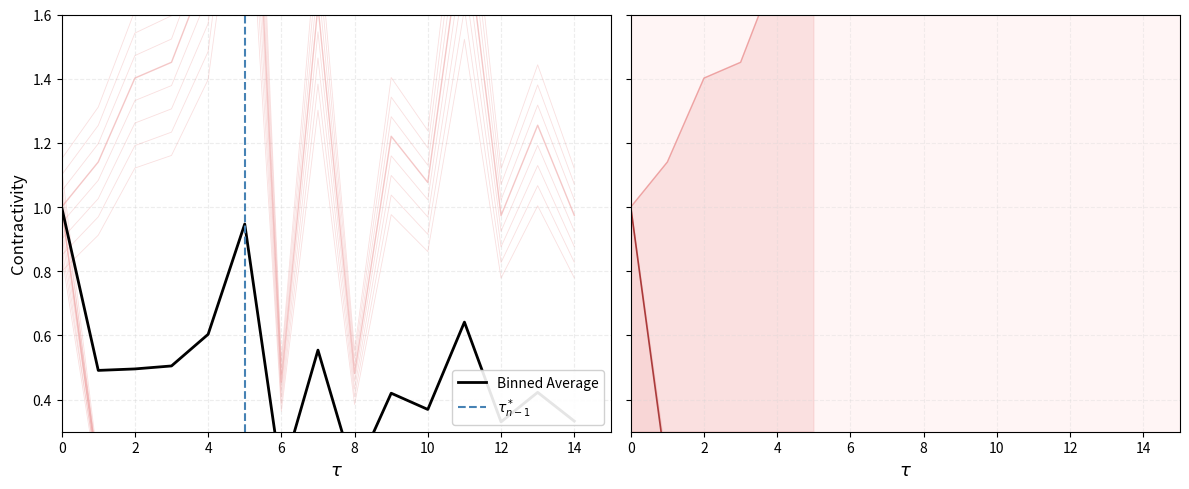

In Avg. Time on Page, how many points are higher than both neighbors (excluding endpoints)?

5